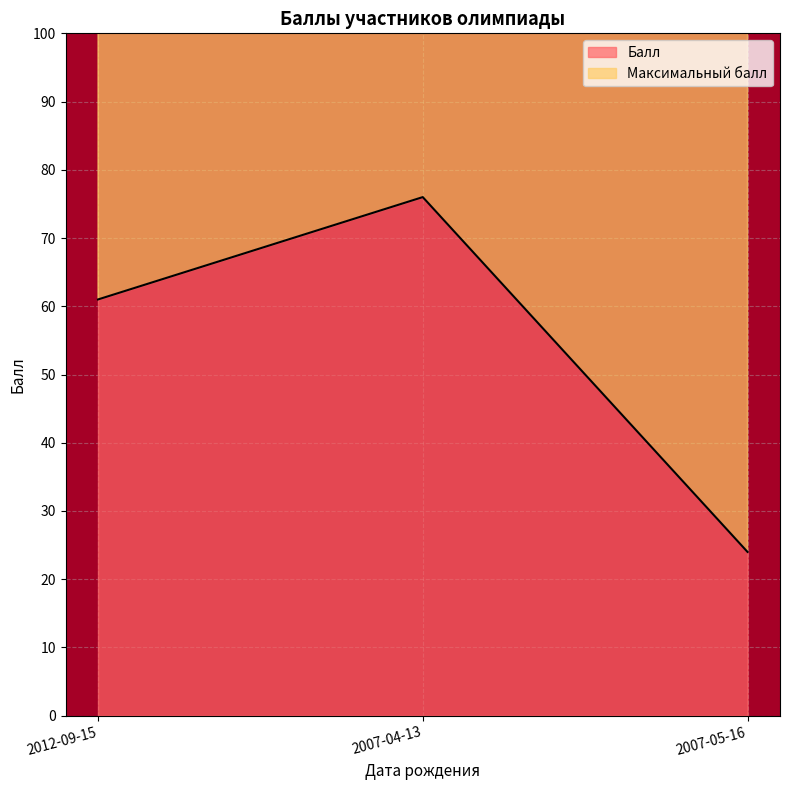

What is the difference between the maximum and minimum values?

52